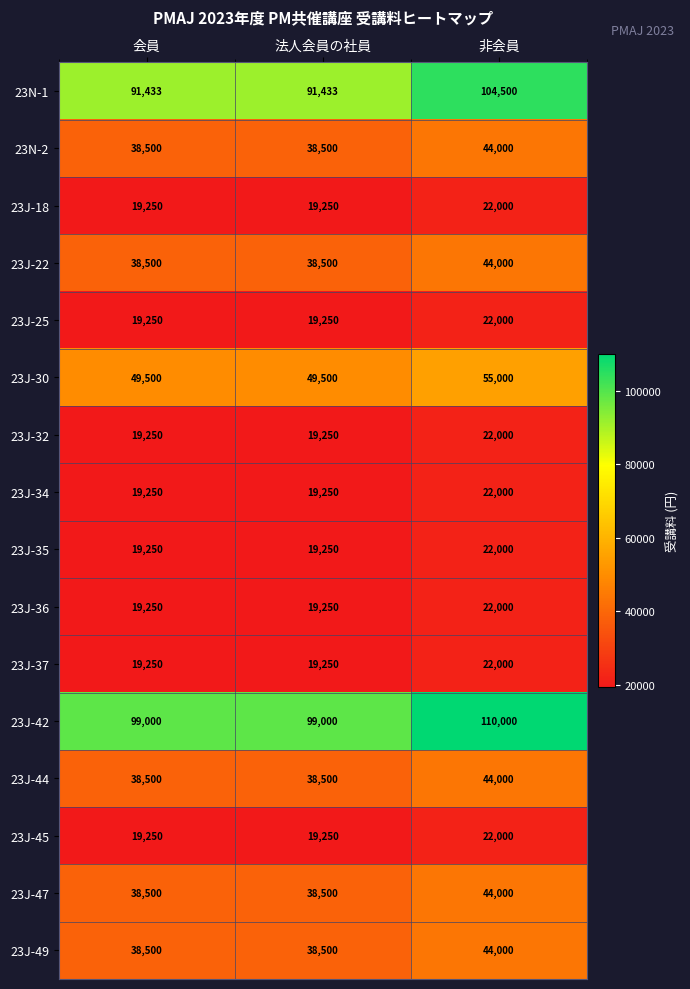

How many series are shown in this chart?

16